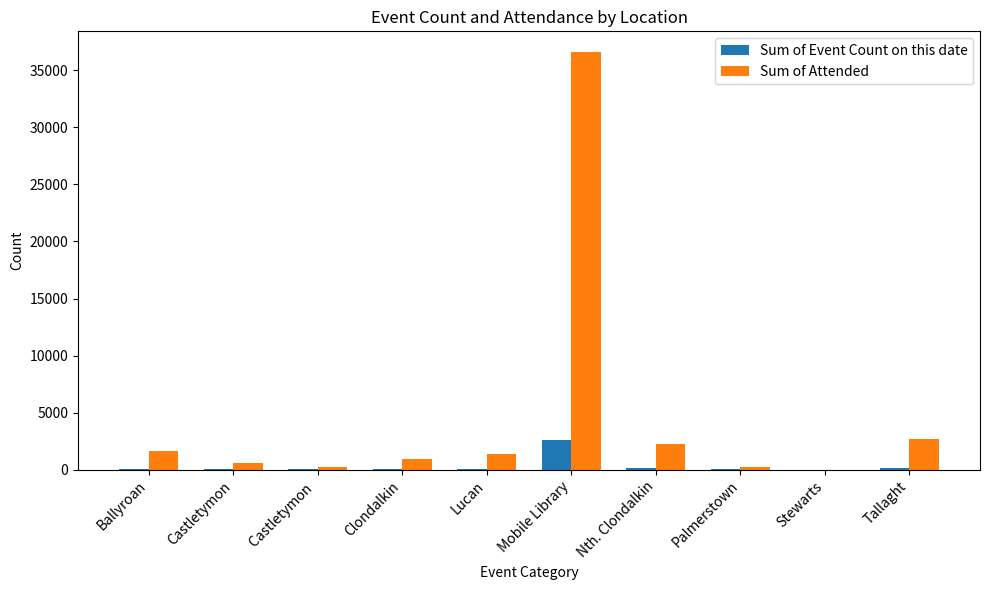

What is the average value of the Sum of Event Count on this date series?

324.1